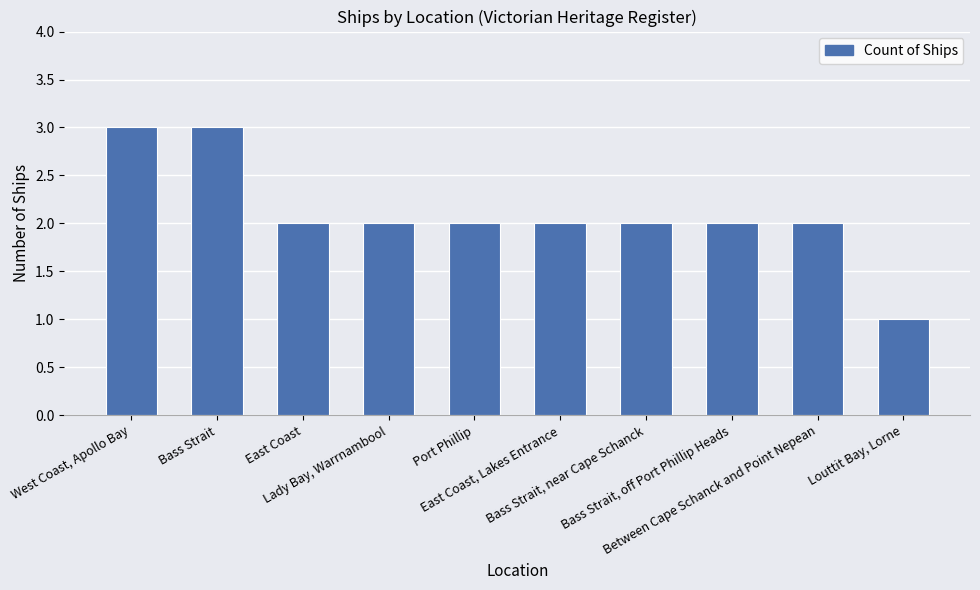

How many values are between 2 and 3?

9